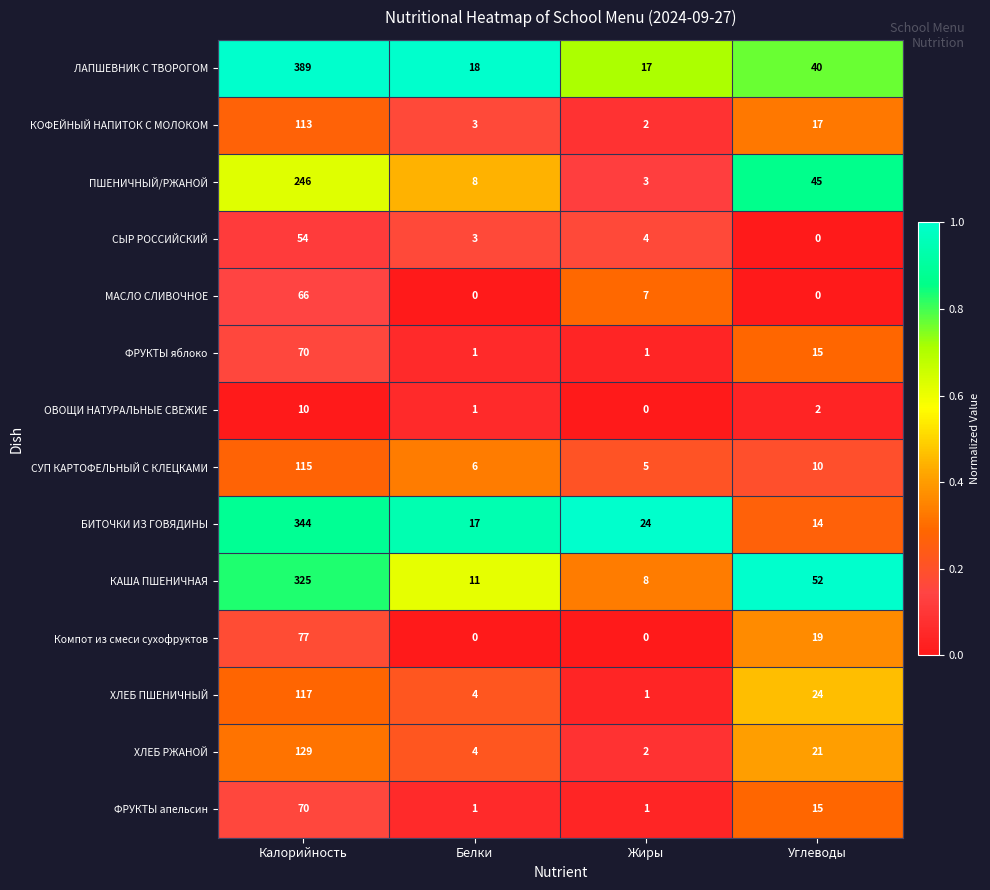

List the labels in order of ОВОЩИ НАТУРАЛЬНЫЕ СВЕЖИЕ value, largest first.

Калорийность, Углеводы, Белки, Жиры